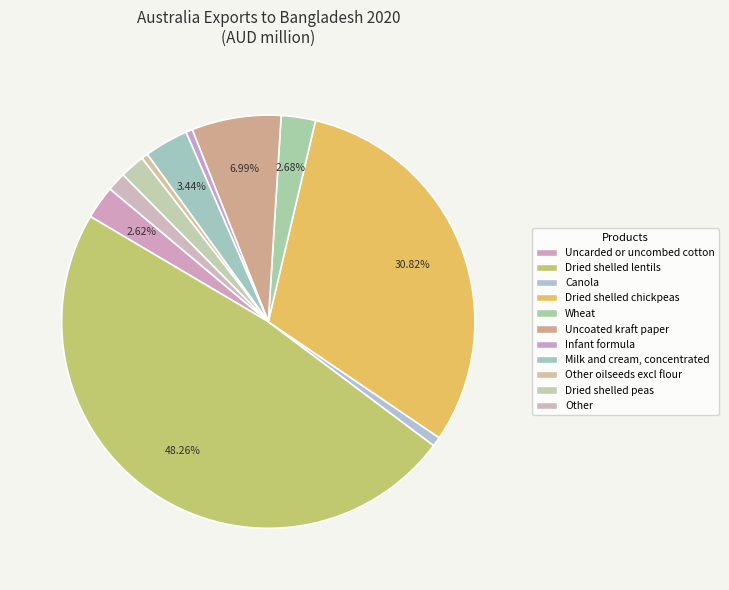

Count the number of slices in the pie.

11